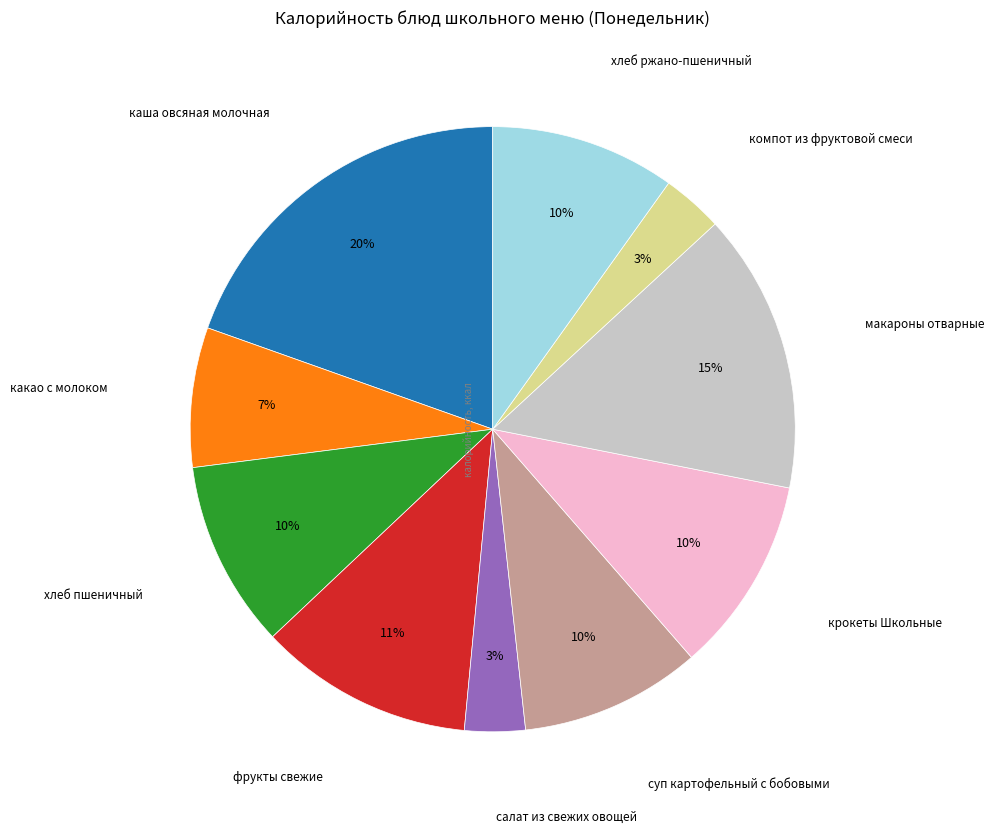

What is the largest slice in the pie chart?

каша овсяная молочная